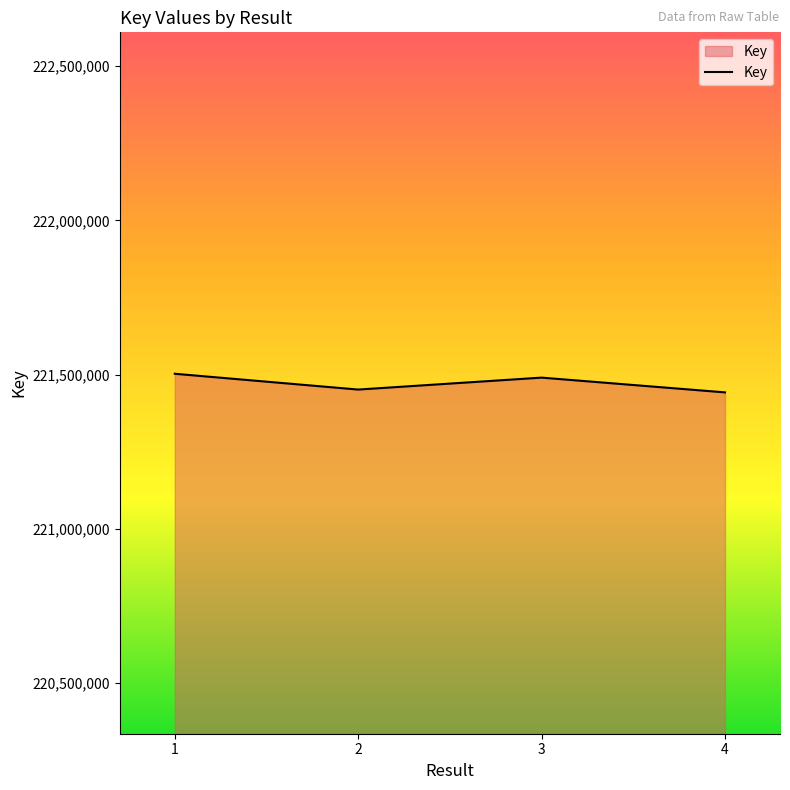

What is the difference between the values at 1 and 3?

12515